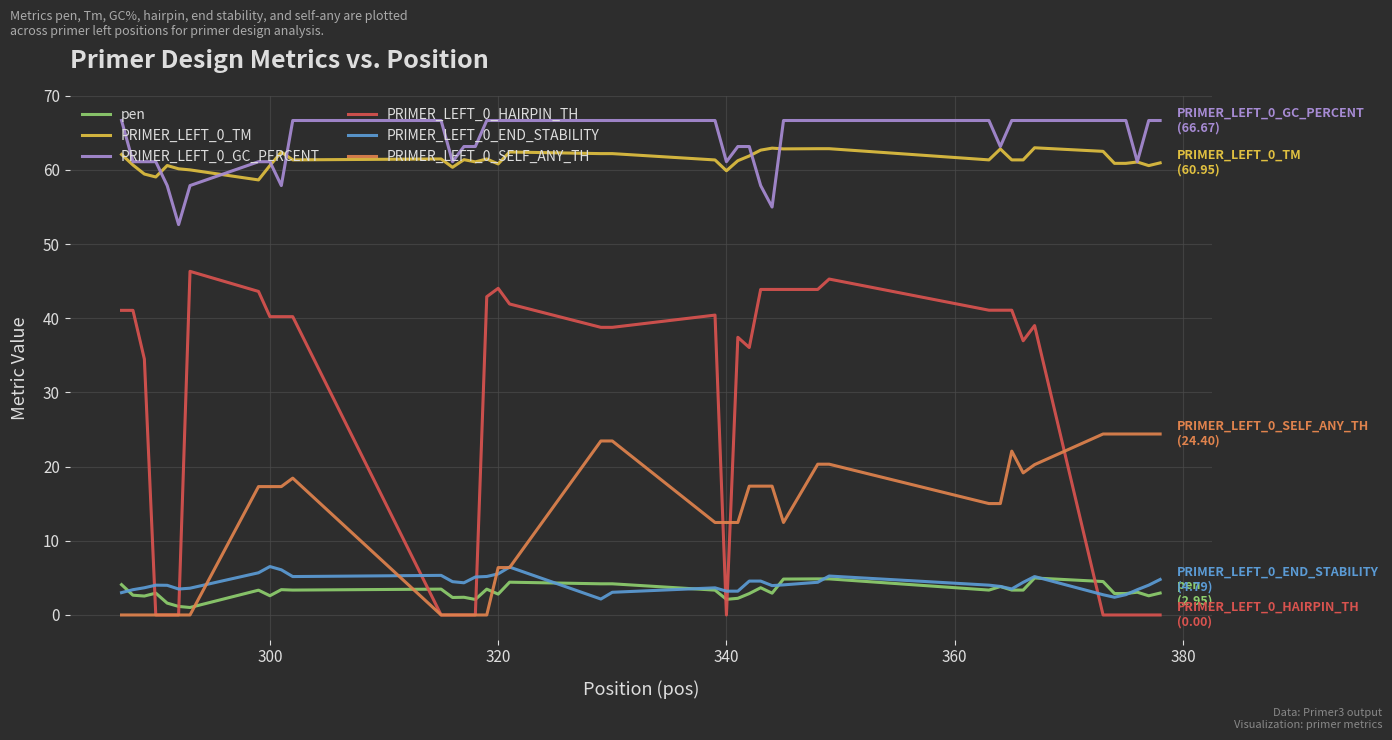

What is the highest value of the PRIMER_LEFT_0_SELF_ANY_TH series?

24.4